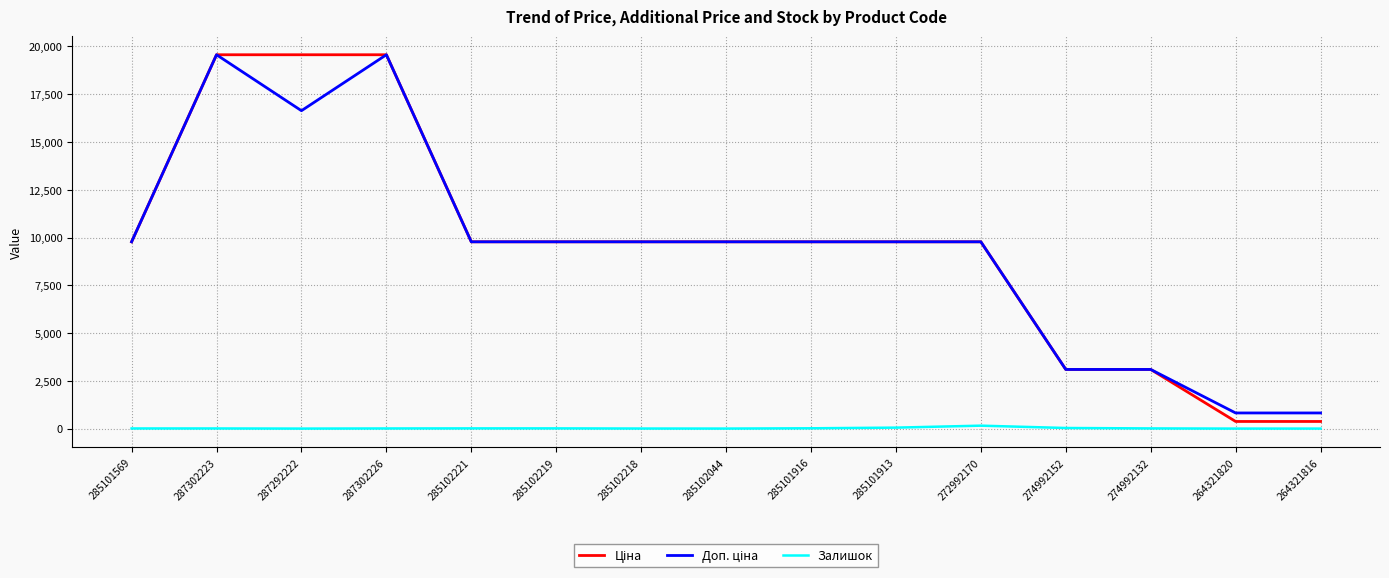

What is the maximum value shown in the chart?

19564.9